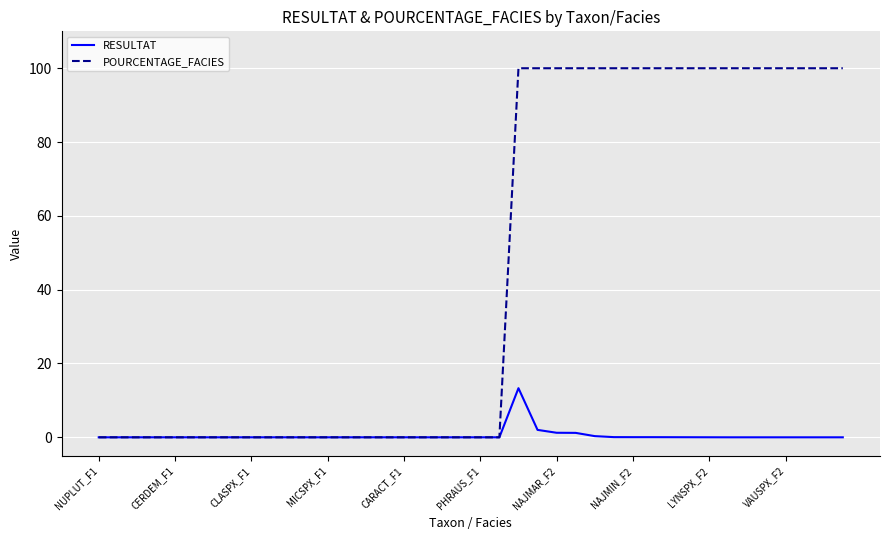

Rank the series by their average value, from lowest to highest.

RESULTAT, POURCENTAGE_FACIES